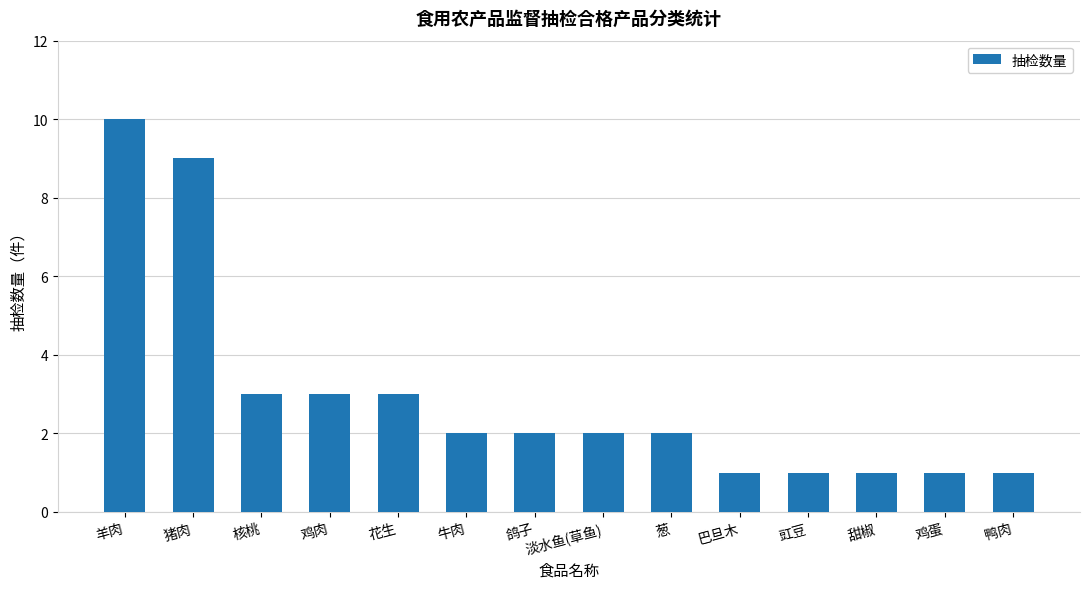

Count the number of categories in the chart.

14